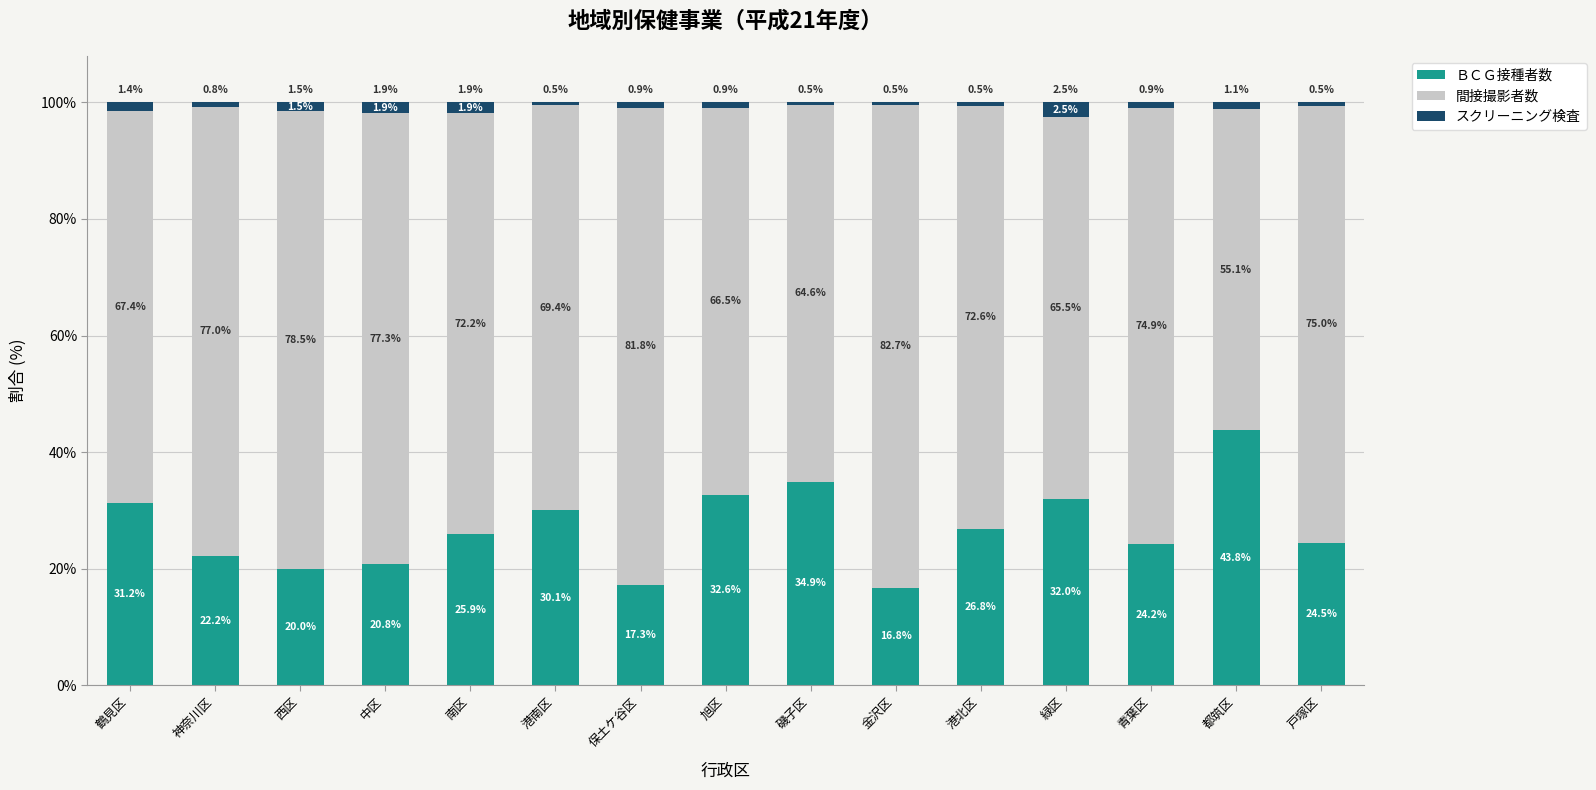

What is the total value across all series at 青葉区?

100.0